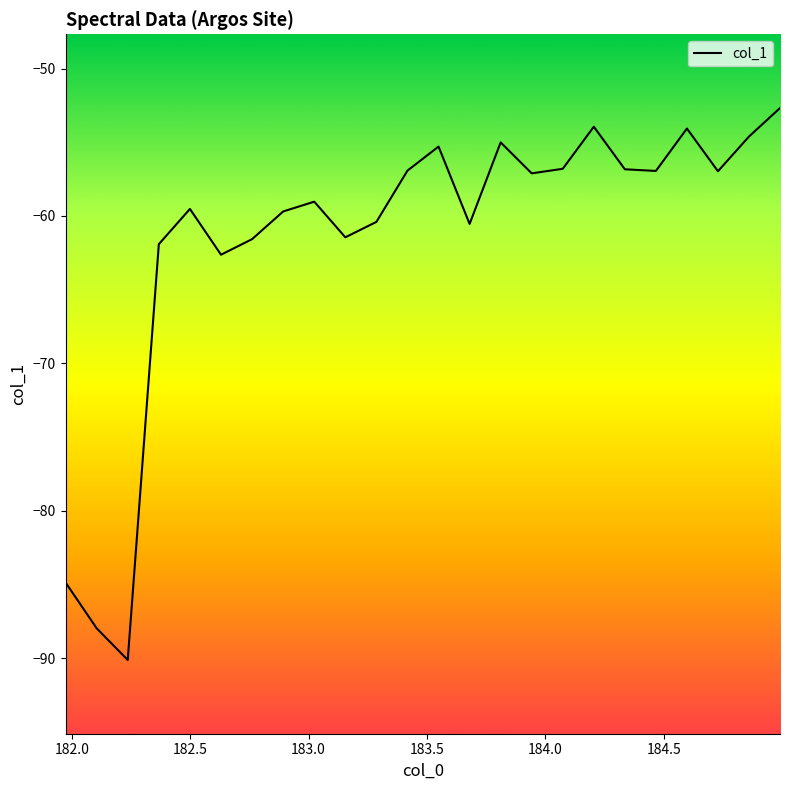

What is the minimum value shown in the chart?

-90.1